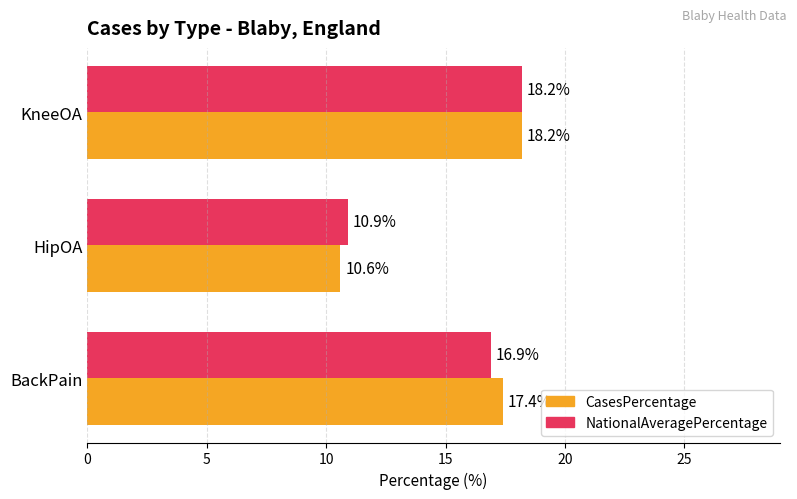

What is the difference between the NationalAveragePercentage values at KneeOA and BackPain?

1.3